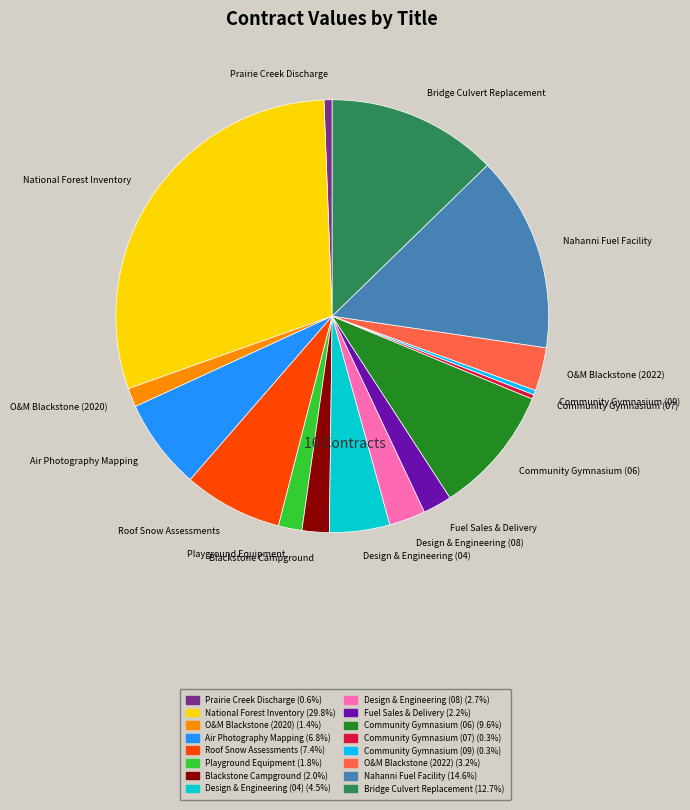

Does any single category account for the majority?

No